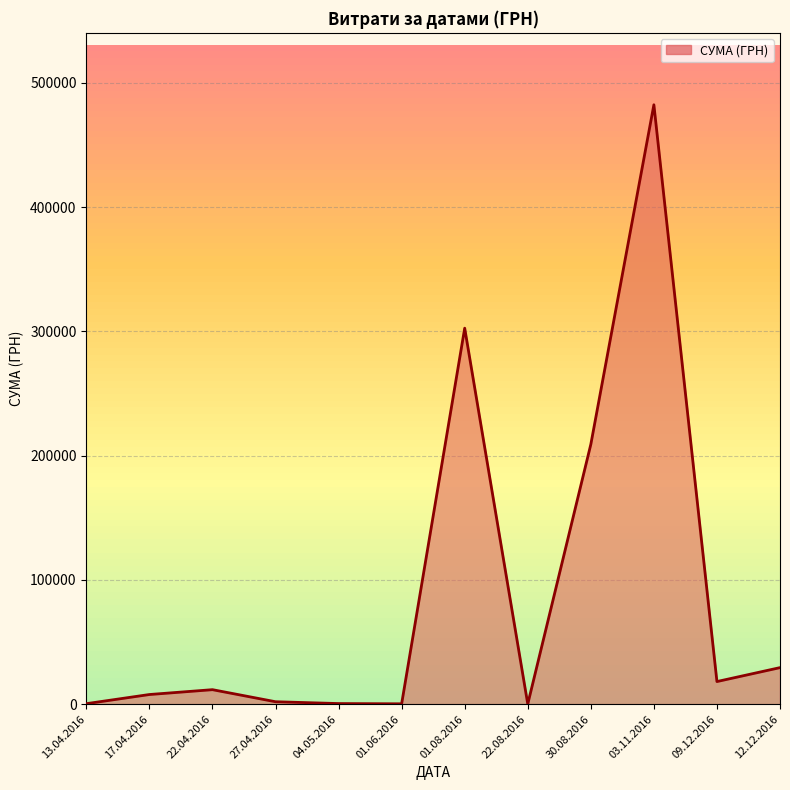

The value at 30.08.2016 is 63674.2. True or false?

False